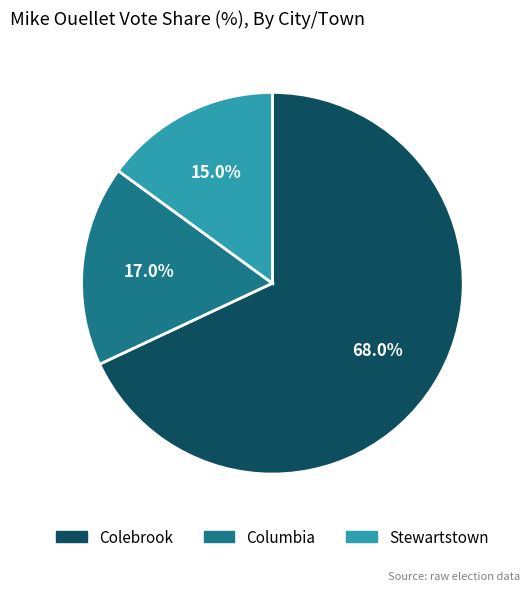

Count the number of slices in the pie.

3